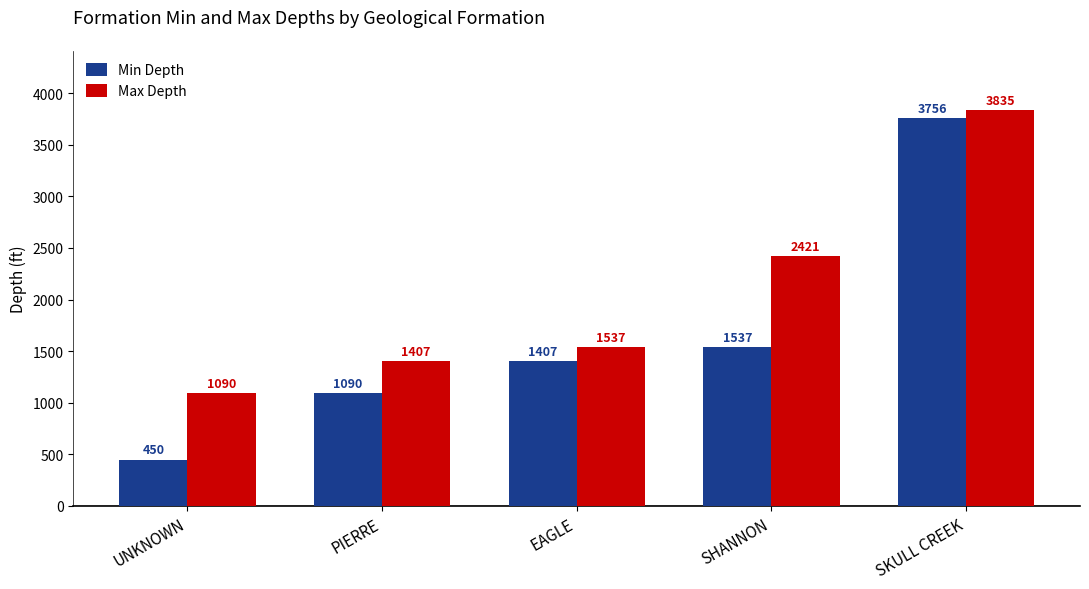

The Max Depth series shows 363 at PIERRE. True or false?

False